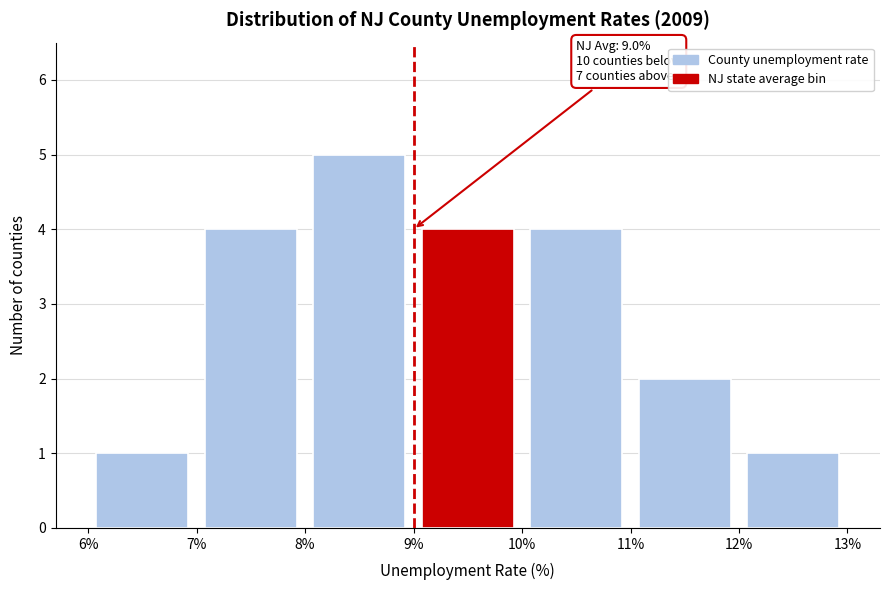

Over which range of the x-axis is the bar tallest?

8% to 9%